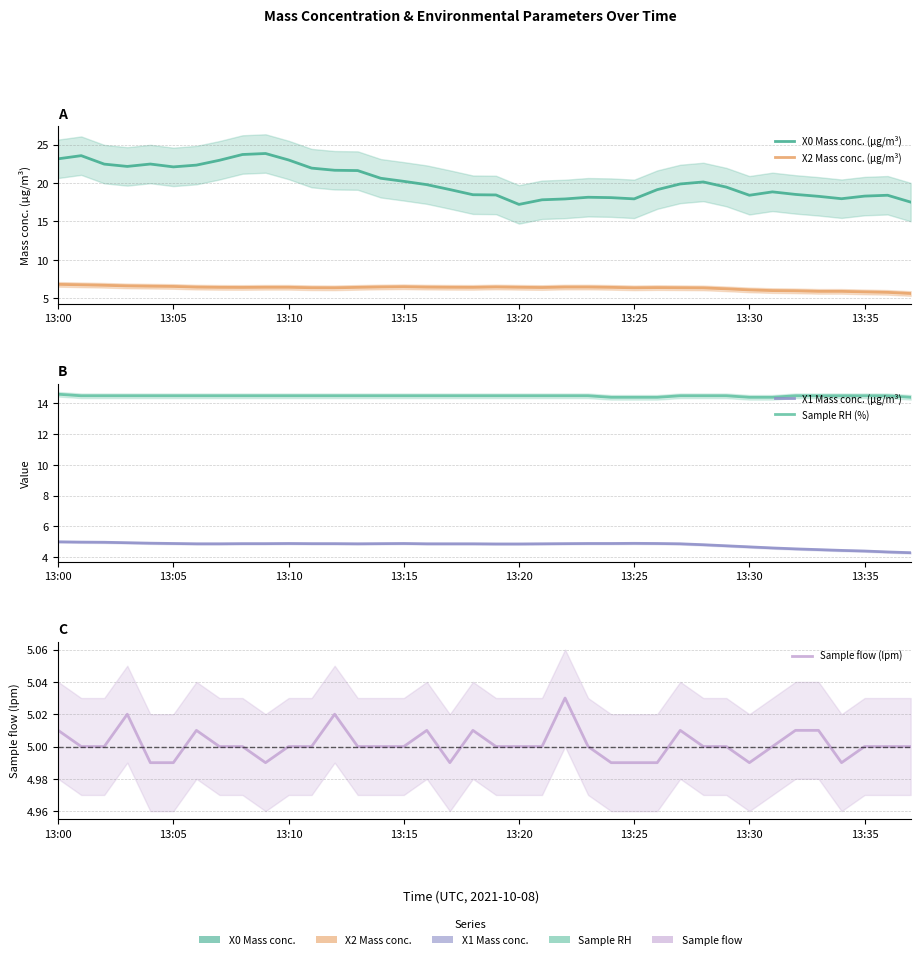

Does the chart display data point markers on the line(s)?

No